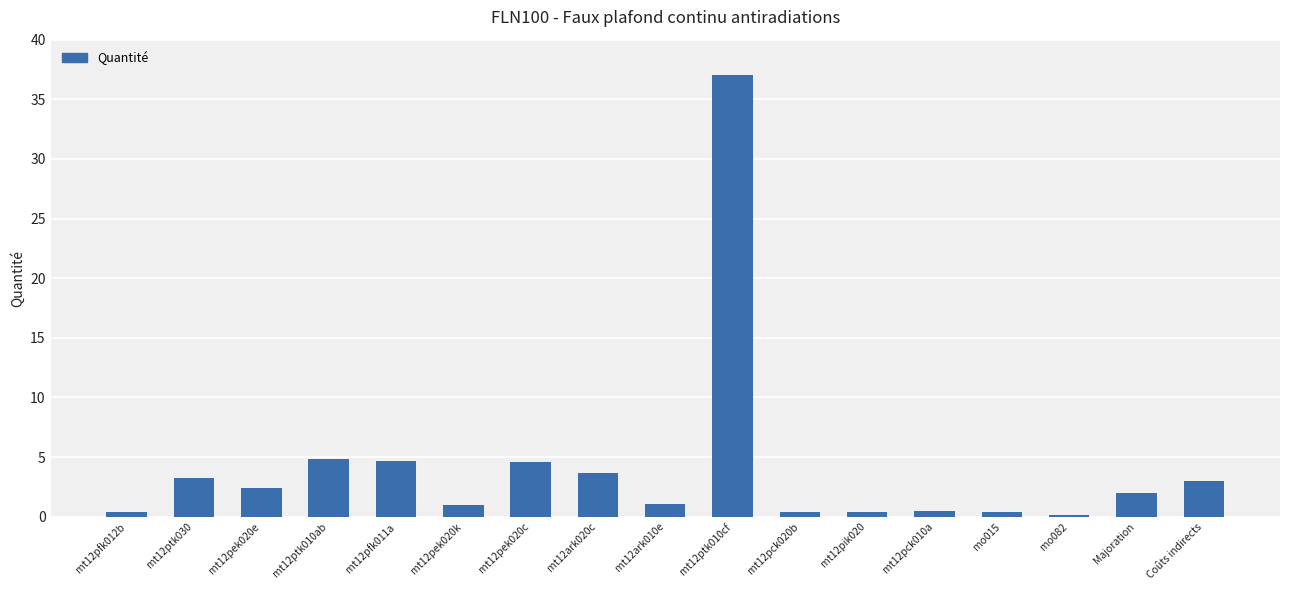

What is the sum of the values at mt12pfk012b and Coûts indirects?

3.4